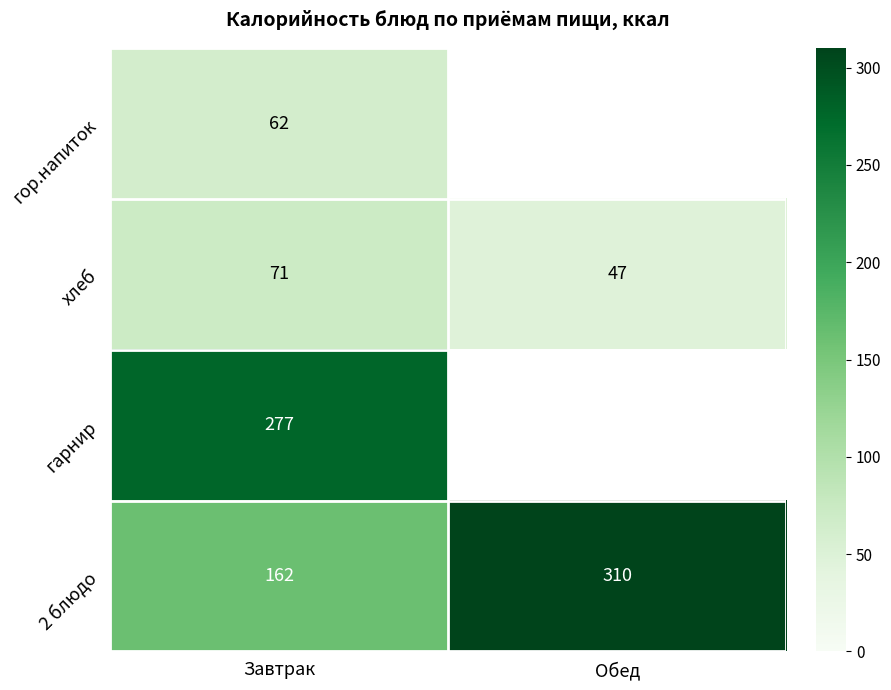

At how many categories does at least one series exceed 282?

1